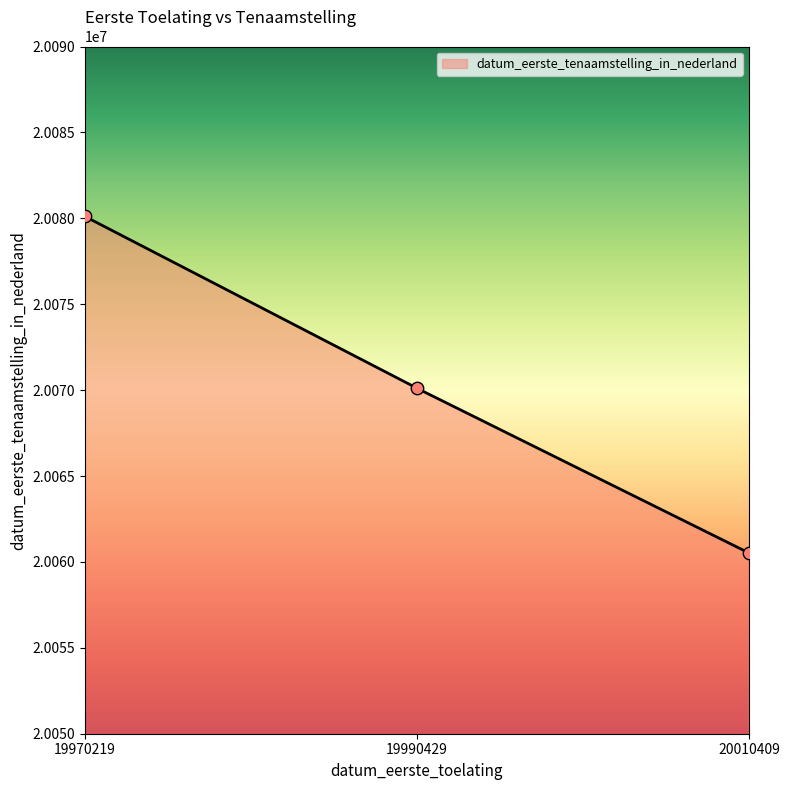

What is the change in value from 19970219 to 19990429?

-10003